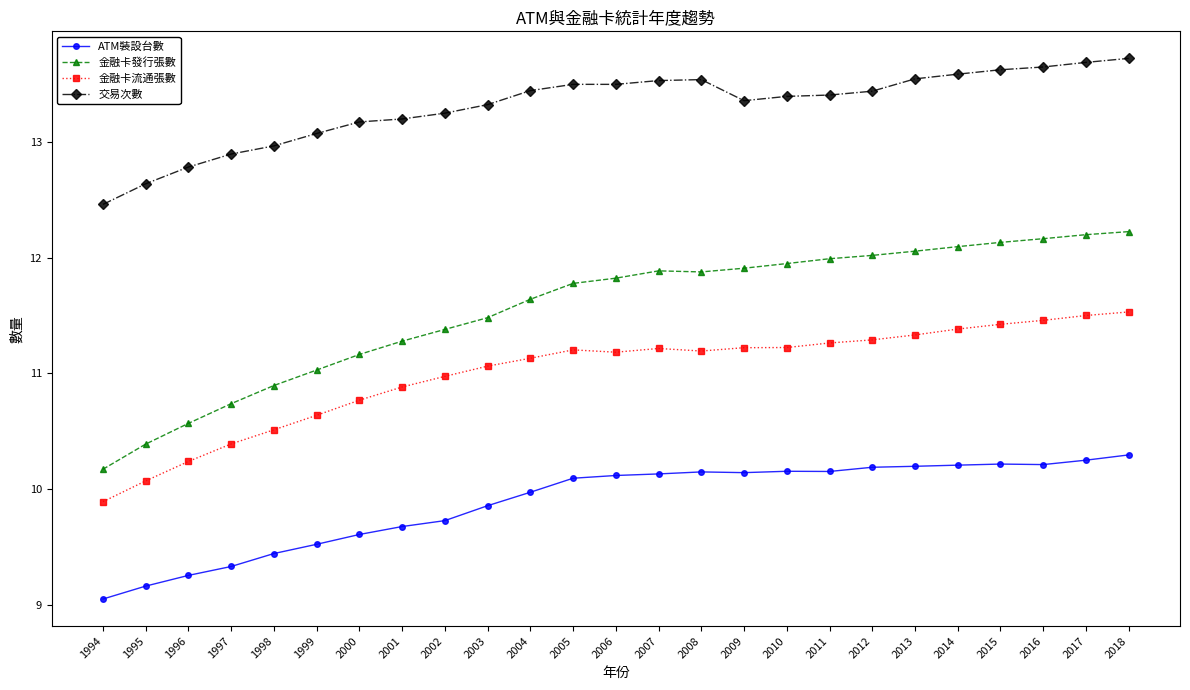

In 交易次數, how many points are higher than both neighbors (excluding endpoints)?

2